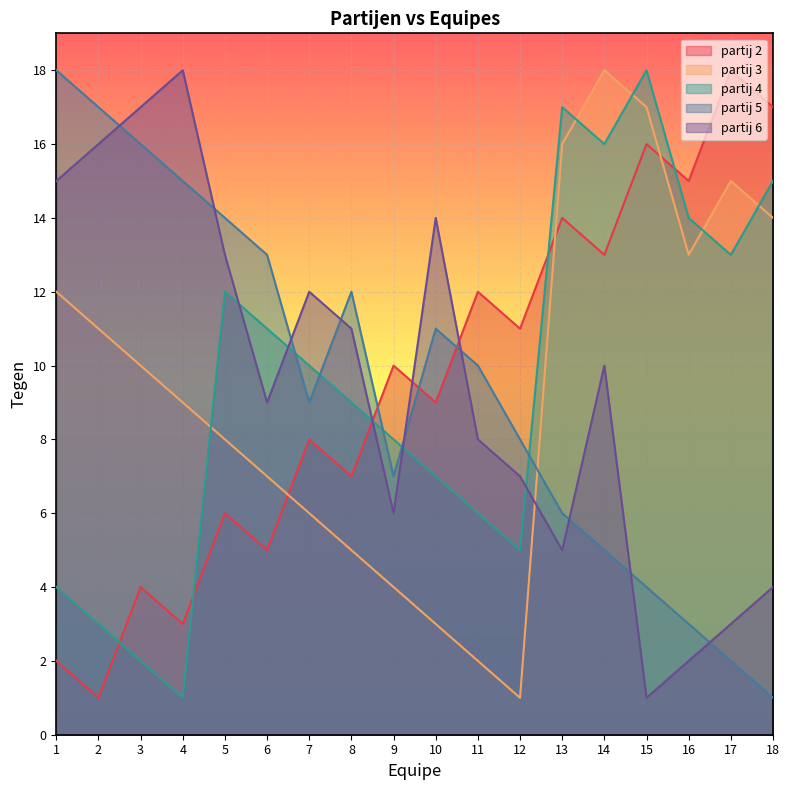

Which has a higher value, 3 or 14?

14